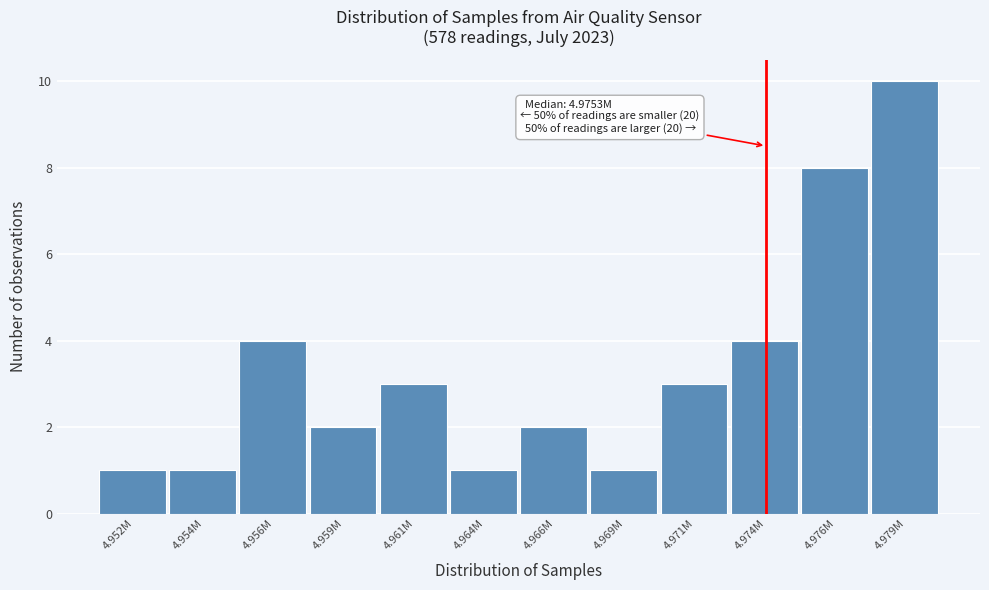

Reading left to right, transcribe all the data shown in this chart.

4.952M=1	4.954M=1	4.956M=4	4.959M=2	4.961M=3	4.964M=1	4.966M=2	4.969M=1	4.971M=3	4.974M=4	4.976M=8	4.979M=10